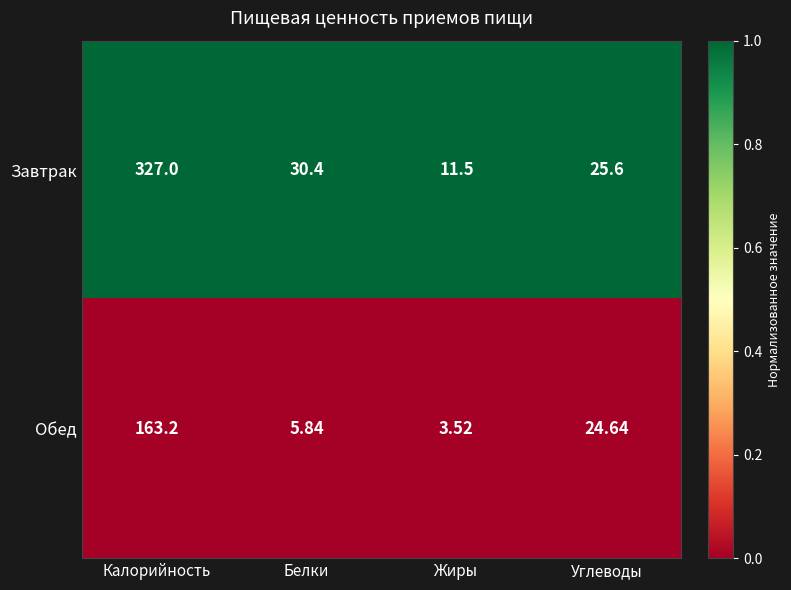

What is the difference between the highest and lowest values at Калорийность?

163.8